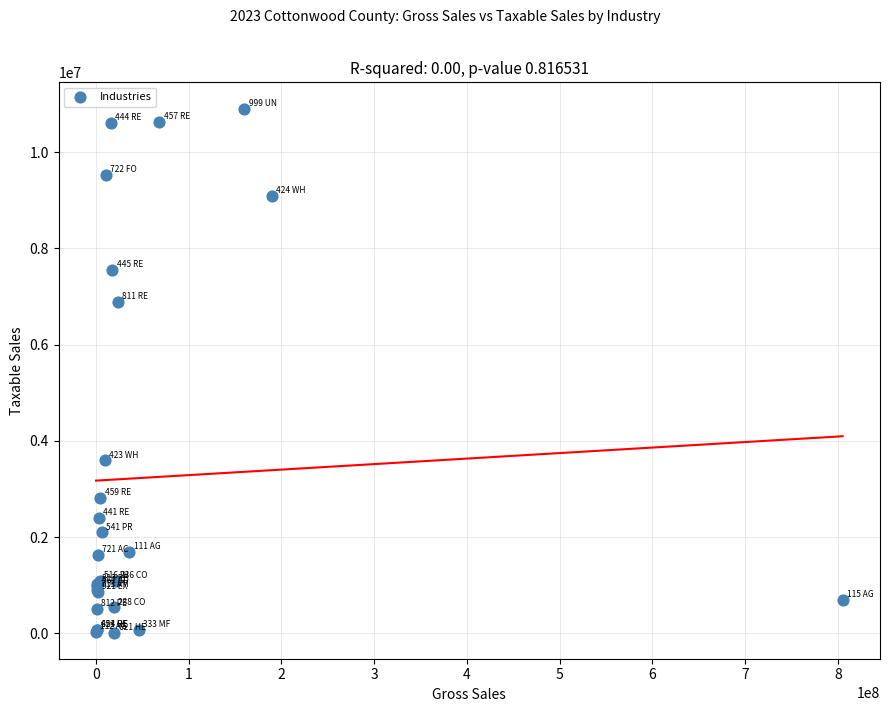

What Y value in the scatter plot is closest to 5461970?

6893748